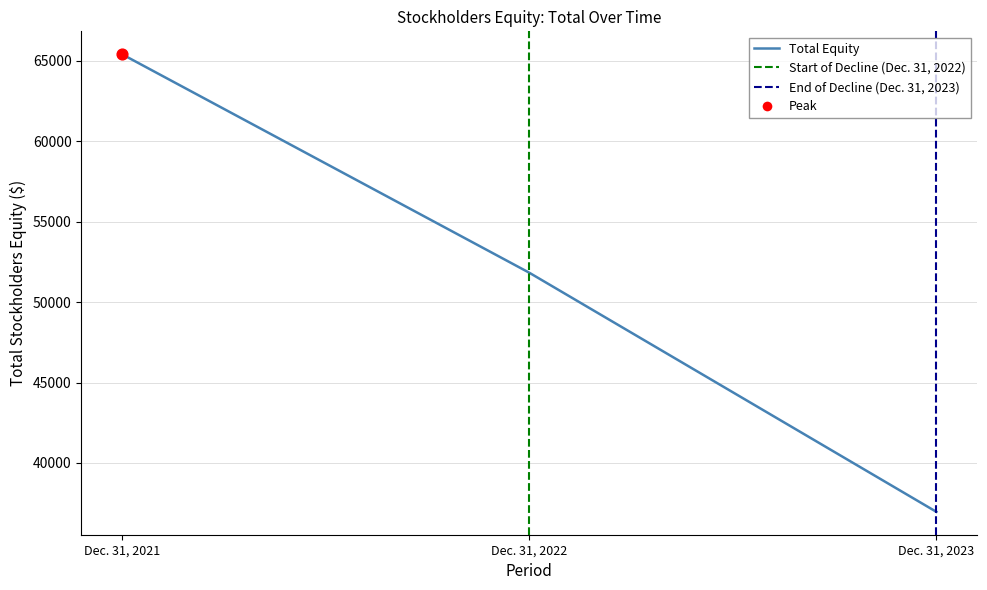

Between Dec. 31, 2022 and Dec. 31, 2023, which is larger?

Dec. 31, 2022